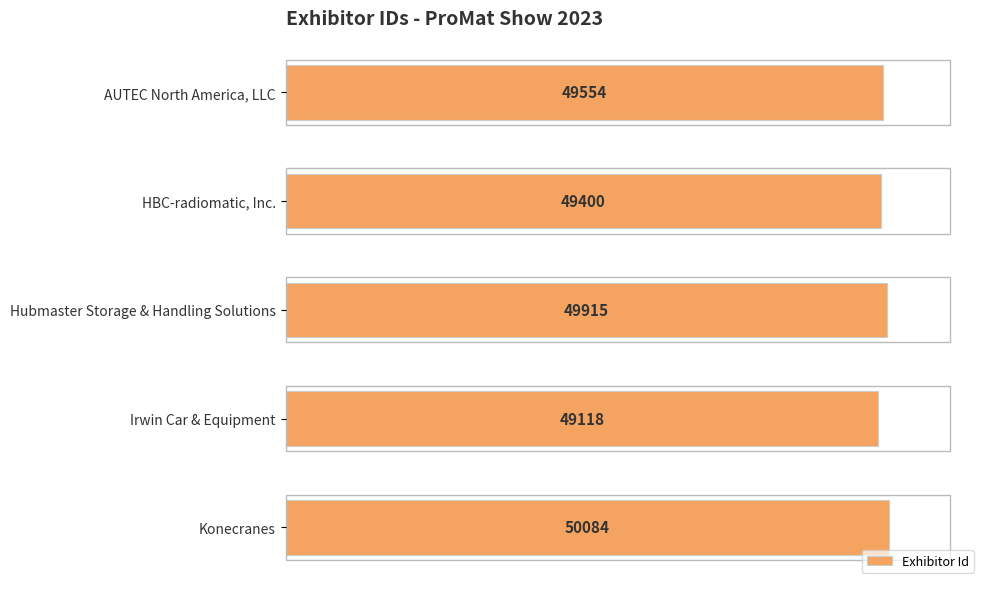

Rank the categories by value from highest to lowest.

Konecranes, Hubmaster Storage & Handling Solutions, AUTEC North America, LLC, HBC-radiomatic, Inc., Irwin Car & Equipment